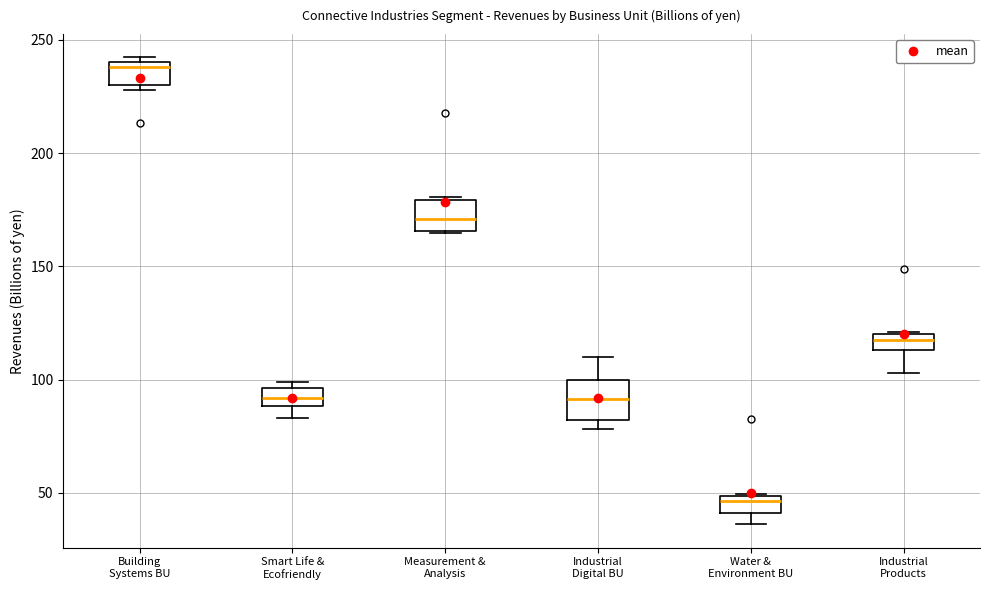

Where is the upper edge of the box for Building Systems BU on the y-axis? The values are not printed on the chart, so give them approximately, as read against the axis.

240